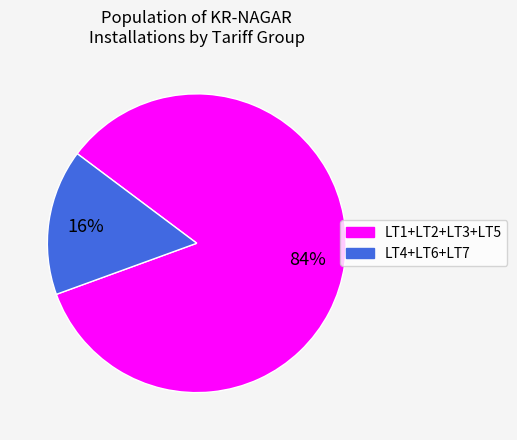

To the nearest percent, what is the average slice percentage?

50%